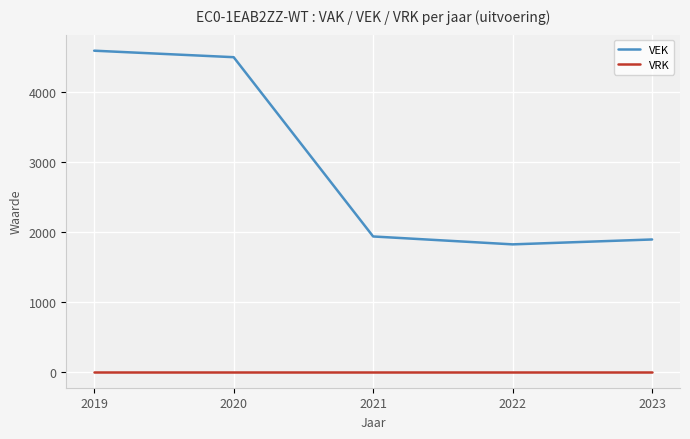

At which category does VEK reach its first local valley?

2022